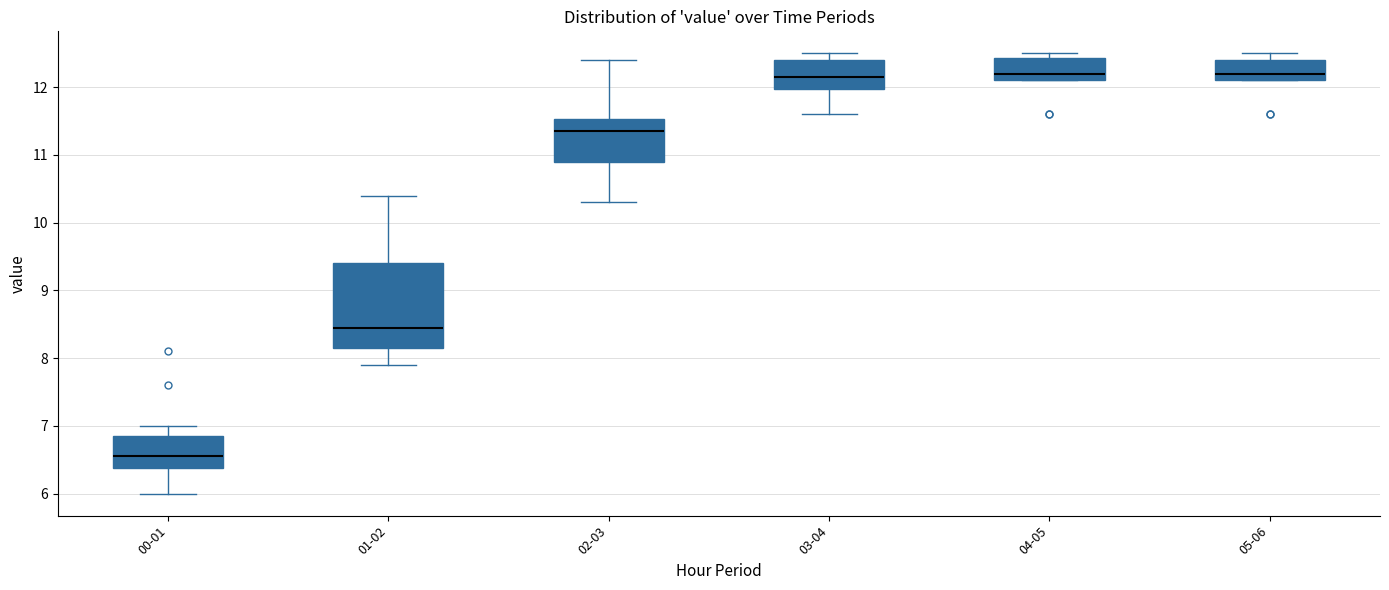

Where does the lower whisker of the box for 00-01 end on the y-axis? The values are not printed on the chart, so give them approximately, as read against the axis.

6.0